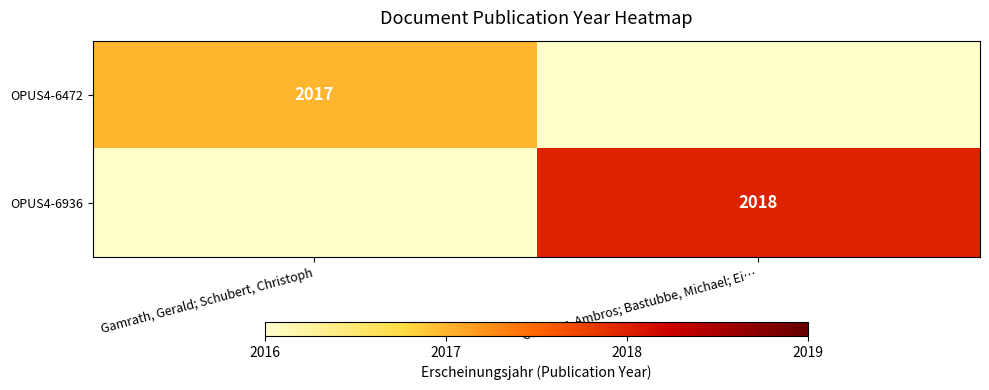

The value of OPUS4-6936 at Gleixner, Ambros; Bastubbe, Michael; Ei… is 2018. True or false?

True